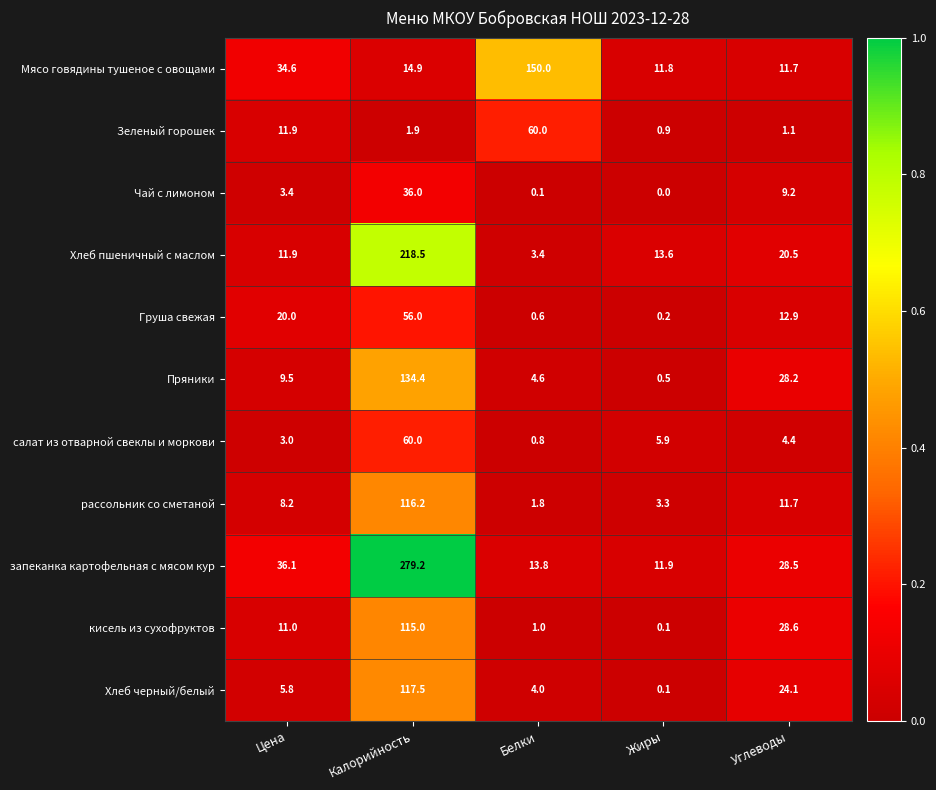

True or false: Мясо говядины тушеное с овощами has a value of 19.1 at Углеводы.

False